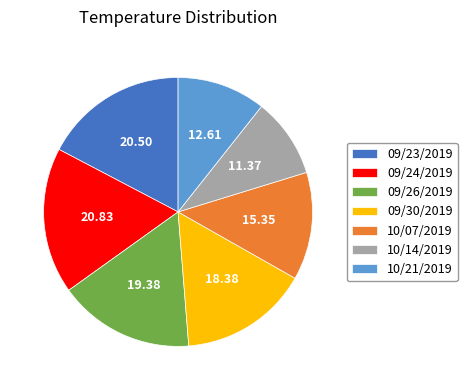

Combined, do 09/30/2019 and 09/23/2019 account for over 50%?

No